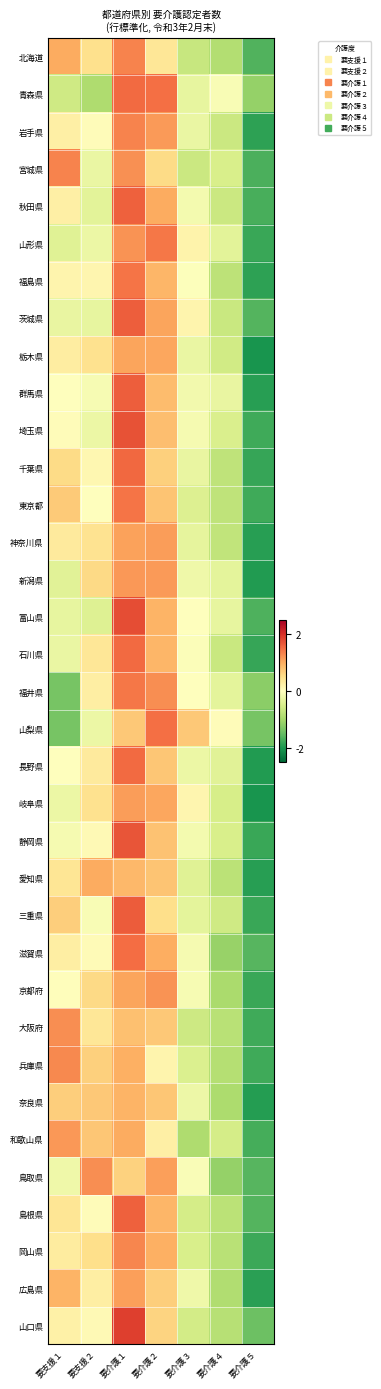

Reading left to right, list all the values displayed in this chart.

北海道: 要支援１=1.0	要支援２=0.5	要介護１=1.3	要介護２=0.4	要介護３=-0.7	要介護４=-0.9	要介護５=-1.6
青森県: 要支援１=-0.6	要支援２=-0.9	要介護１=1.5	要介護２=1.5	要介護３=-0.3	要介護４=-0.1	要介護５=-1.1
岩手県: 要支援１=0.2	要支援２=0.1	要介護１=1.3	要介護２=1.1	要介護３=-0.3	要介護４=-0.6	要介護５=-1.9
宮城県: 要支援１=1.3	要支援２=-0.3	要介護１=1.2	要介護２=0.5	要介護３=-0.6	要介護４=-0.5	要介護５=-1.7
秋田県: 要支援１=0.2	要支援２=-0.4	要介護１=1.6	要介護２=1.0	要介護３=-0.1	要介護４=-0.6	要介護５=-1.7
山形県: 要支援１=-0.4	要支援２=-0.2	要介護１=1.2	要介護２=1.4	要介護３=0.2	要介護４=-0.4	要介護５=-1.8
福島県: 要支援１=0.2	要支援２=0.1	要介護１=1.4	要介護２=0.9	要介護３=-0.0	要介護４=-0.8	要介護５=-1.9
茨城県: 要支援１=-0.3	要支援２=-0.3	要介護１=1.6	要介護２=1.1	要介護３=0.2	要介護４=-0.7	要介護５=-1.6
栃木県: 要支援１=0.3	要支援２=0.5	要介護１=1.1	要介護２=1.0	要介護３=-0.3	要介護４=-0.6	要介護５=-2.0
群馬県: 要支援１=0.0	要支援２=-0.1	要介護１=1.6	要介護２=0.8	要介護３=-0.2	要介護４=-0.3	要介護５=-1.9
埼玉県: 要支援１=0.0	要支援２=-0.2	要介護１=1.7	要介護２=0.8	要介護３=-0.1	要介護４=-0.5	要介護５=-1.7
千葉県: 要支援１=0.5	要支援２=0.1	要介護１=1.5	要介護２=0.7	要介護３=-0.3	要介護４=-0.8	要介護５=-1.8
東京都: 要支援１=0.7	要支援２=0.0	要介護１=1.4	要介護２=0.8	要介護３=-0.4	要介護４=-0.8	要介護５=-1.8
神奈川県: 要支援１=0.3	要支援２=0.4	要介護１=1.1	要介護２=1.1	要介護３=-0.3	要介護４=-0.7	要介護５=-1.9
新潟県: 要支援１=-0.4	要支援２=0.6	要介護１=1.2	要介護２=1.1	要介護３=-0.2	要介護４=-0.3	要介護５=-1.9
富山県: 要支援１=-0.3	要支援２=-0.4	要介護１=1.7	要介護２=0.9	要介護３=0.0	要介護４=-0.3	要介護５=-1.7
石川県: 要支援１=-0.3	要支援２=0.4	要介護１=1.5	要介護２=0.9	要介護３=-0.1	要介護４=-0.7	要介護５=-1.8
福井県: 要支援１=-1.4	要支援２=0.3	要介護１=1.4	要介護２=1.2	要介護３=-0.0	要介護４=-0.3	要介護５=-1.2
山梨県: 要支援１=-1.4	要支援２=-0.2	要介護１=0.7	要介護２=1.5	要介護３=0.7	要介護４=0.0	要介護５=-1.4
長野県: 要支援１=-0.0	要支援２=0.3	要介護１=1.5	要介護２=0.8	要介護３=-0.3	要介護４=-0.4	要介護５=-2.0
岐阜県: 要支援１=-0.2	要支援２=0.5	要介護１=1.1	要介護２=1.0	要介護３=0.2	要介護４=-0.5	要介護５=-2.0
静岡県: 要支援１=-0.1	要支援２=0.1	要介護１=1.7	要介護２=0.8	要介護３=-0.1	要介護４=-0.5	要介護５=-1.8
愛知県: 要支援１=0.4	要支援２=1.0	要介護１=0.9	要介護２=0.8	要介護３=-0.4	要介護４=-0.8	要介護５=-1.9
三重県: 要支援１=0.7	要支援２=-0.1	要介護１=1.6	要介護２=0.5	要介護３=-0.3	要介護４=-0.6	要介護５=-1.8
滋賀県: 要支援１=0.3	要支援２=0.1	要介護１=1.5	要介護２=1.0	要介護３=-0.1	要介護４=-1.1	要介護５=-1.6
京都府: 要支援１=0.0	要支援２=0.6	要介護１=1.1	要介護２=1.2	要介護３=-0.1	要介護４=-1.0	要介護５=-1.8
大阪府: 要支援１=1.2	要支援２=0.4	要介護１=0.8	要介護２=0.7	要介護３=-0.6	要介護４=-0.8	要介護５=-1.8
兵庫県: 要支援１=1.3	要支援２=0.7	要介護１=1.0	要介護２=0.2	要介護３=-0.5	要介護４=-0.9	要介護５=-1.7
奈良県: 要支援１=0.7	要支援２=0.7	要介護１=0.9	要介護２=0.7	要介護３=-0.2	要介護４=-0.9	要介護５=-1.9
和歌山県: 要支援１=1.2	要支援２=0.8	要介護１=1.0	要介護２=0.2	要介護３=-0.9	要介護４=-0.5	要介護５=-1.7
鳥取県: 要支援１=-0.2	要支援２=1.2	要介護１=0.6	要介護２=1.1	要介護３=-0.1	要介護４=-1.1	要介護５=-1.6
島根県: 要支援１=0.4	要支援２=0.0	要介護１=1.6	要介護２=0.9	要介護３=-0.5	要介護４=-0.8	要介護５=-1.6
岡山県: 要支援１=0.3	要支援２=0.5	要介護１=1.3	要介護２=1.0	要介護３=-0.5	要介護４=-0.8	要介護５=-1.8
広島県: 要支援１=0.9	要支援２=0.3	要介護１=1.1	要介護２=0.7	要介護３=-0.2	要介護４=-0.9	要介護５=-1.9
山口県: 要支援１=0.2	要支援２=0.1	要介護１=1.9	要介護２=0.6	要介護３=-0.6	要介護４=-0.8	要介護５=-1.4